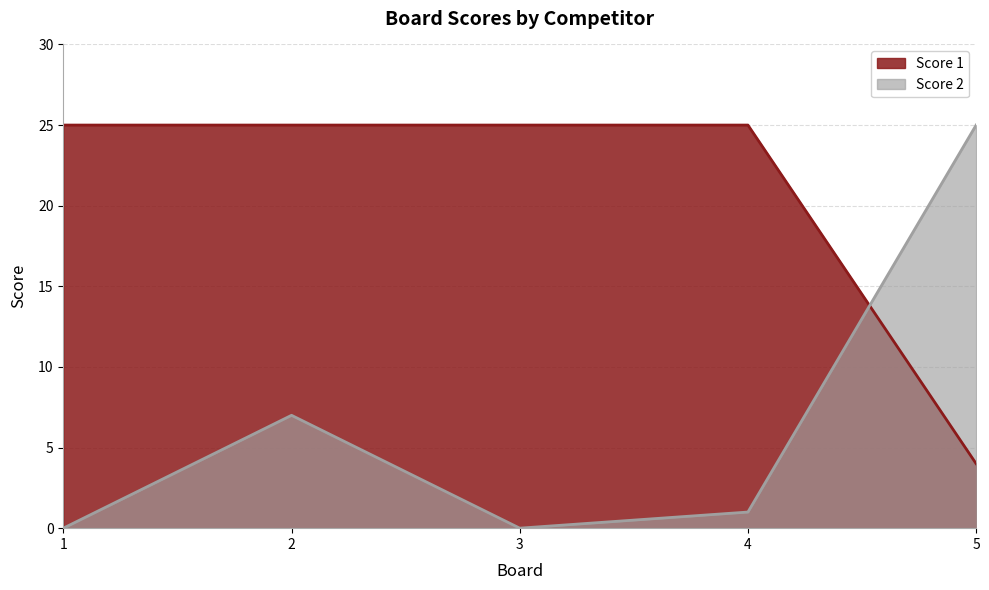

Reading left to right, extract all data points from this chart.

Score 1: 25	25	25	25	4
Score 2: 0	7	0	1	25